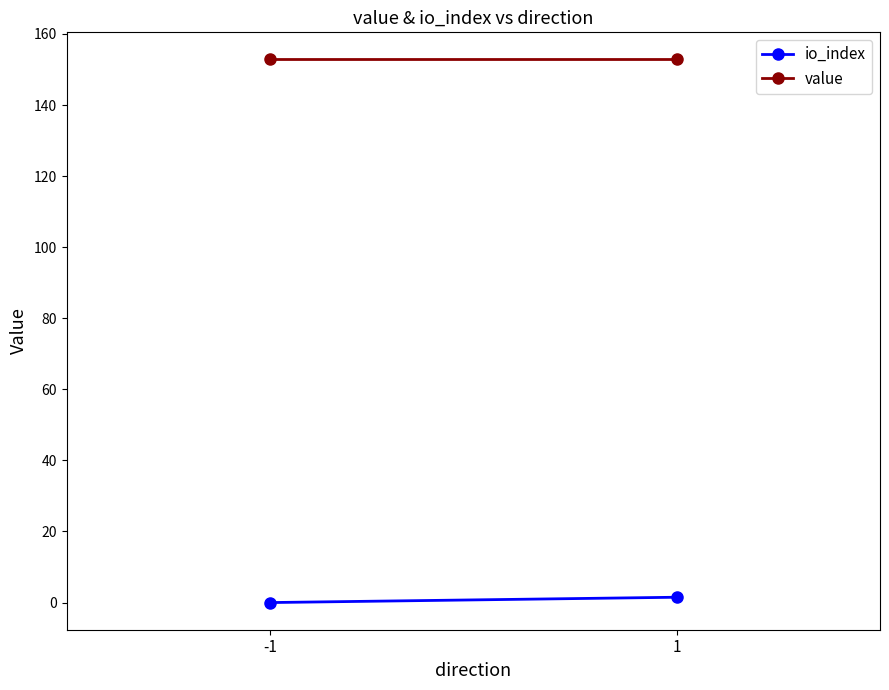

What are all the series names shown in the legend?

io_index, value